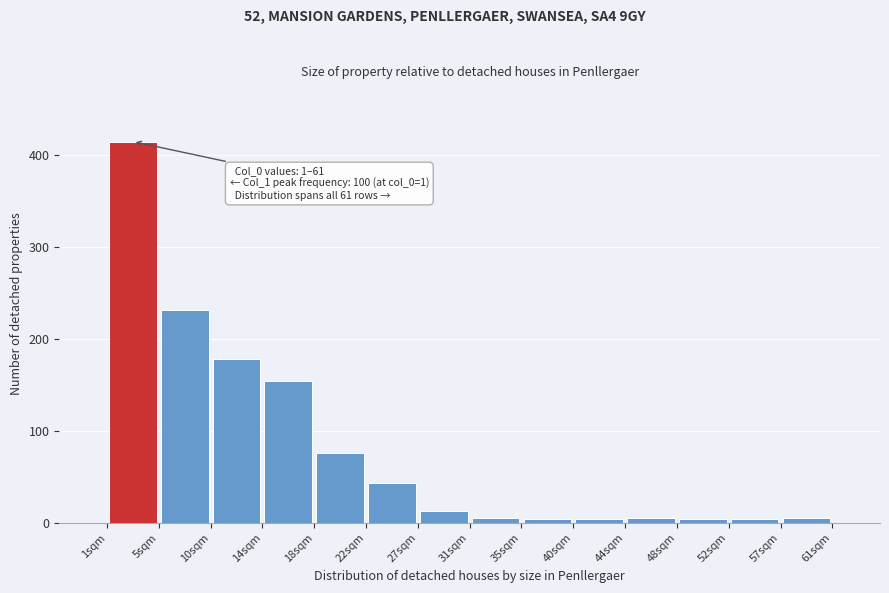

Over which range of the x-axis is the bar tallest?

1.0 to 5.5